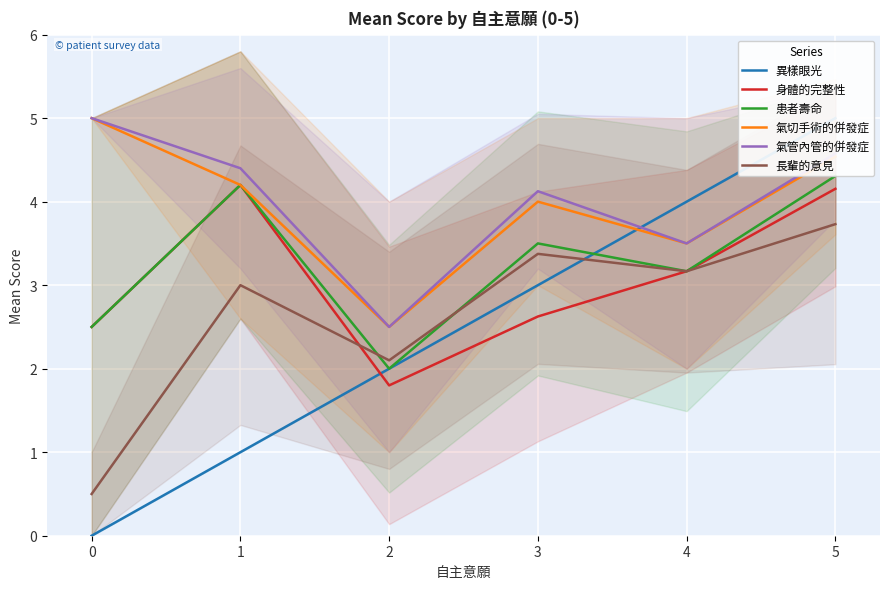

What is the total value across all series at 2?

12.9